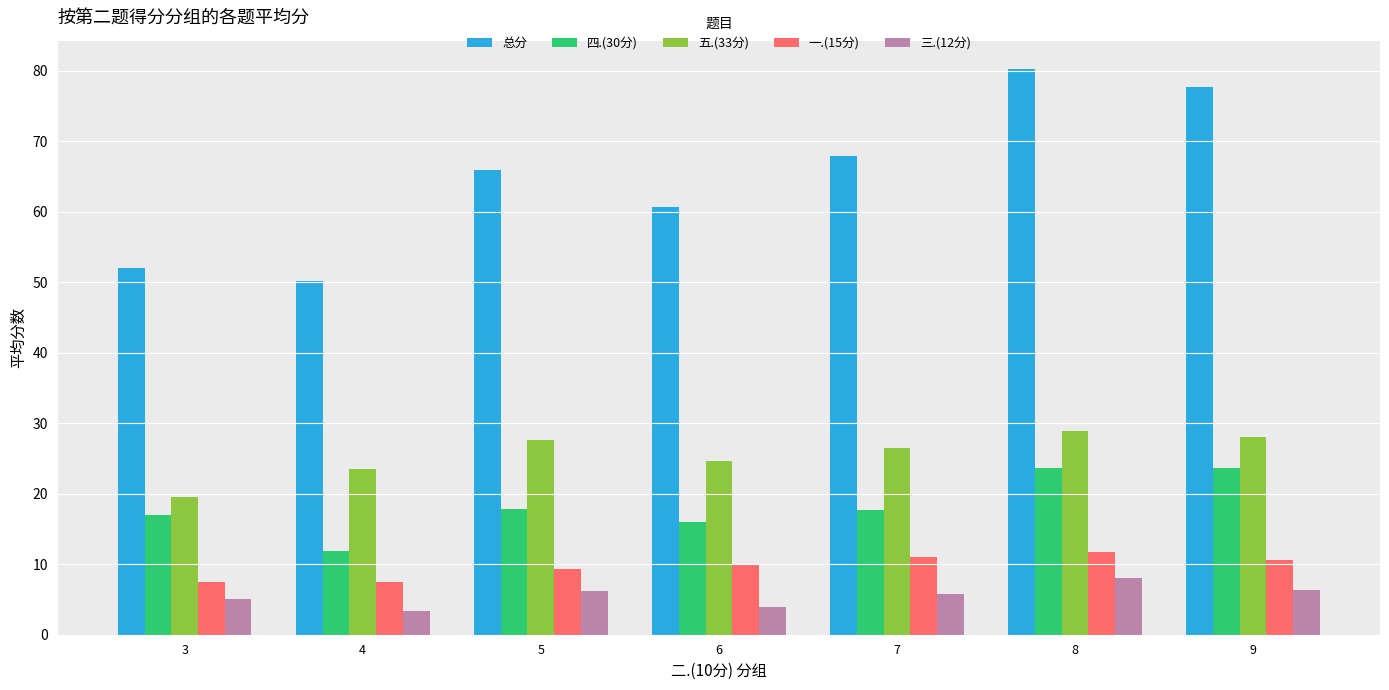

The value of 一.(15分) at 3 is 7.5. True or false?

True